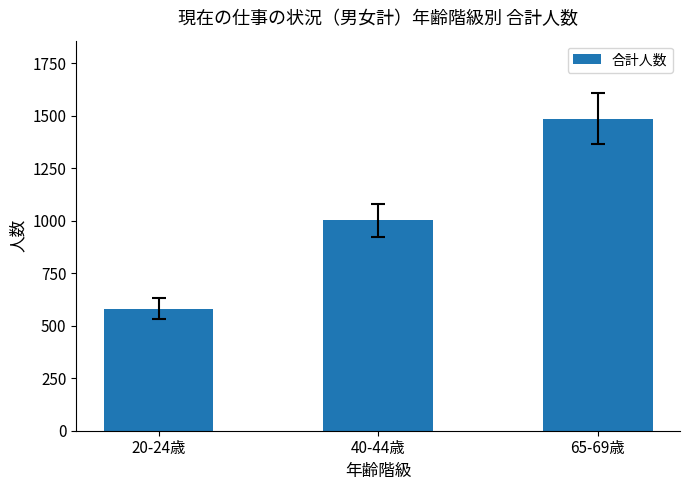

Is it true that the value at 65-69歳 is 1486?

True